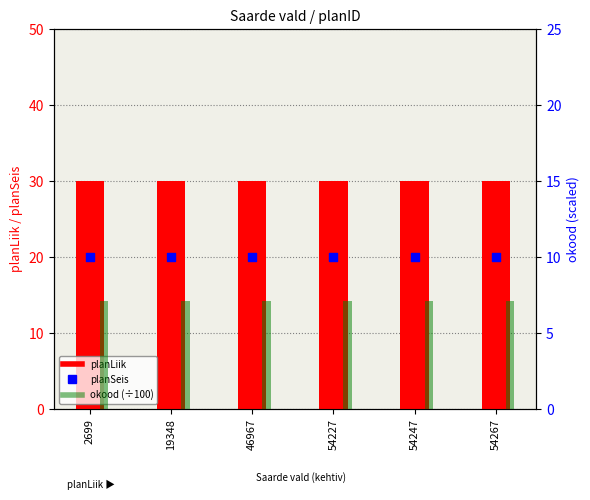

What are all the series names shown in the legend?

planLiik, okood (÷100), planSeis